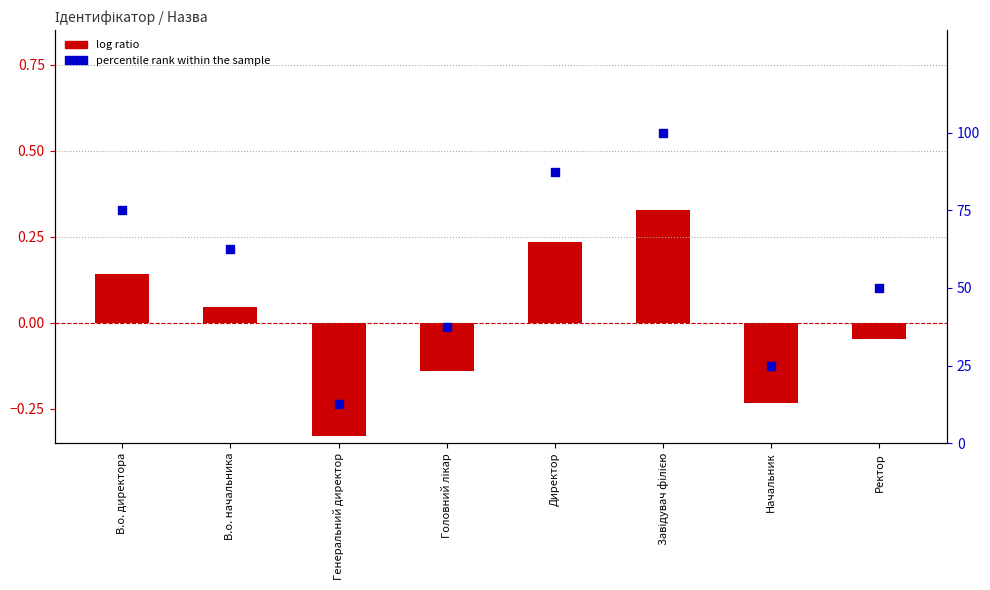

Which series contains the lowest Y value?

log ratio